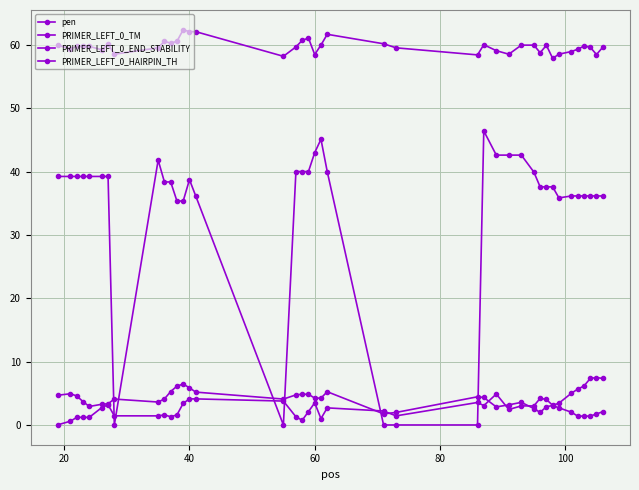

How many lines are shown in the chart?

4